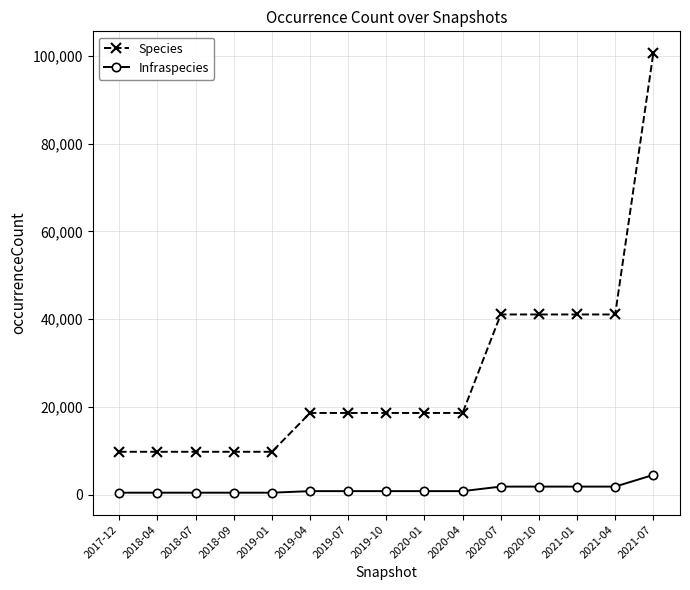

What is the average value of the Infraspecies series?

1186